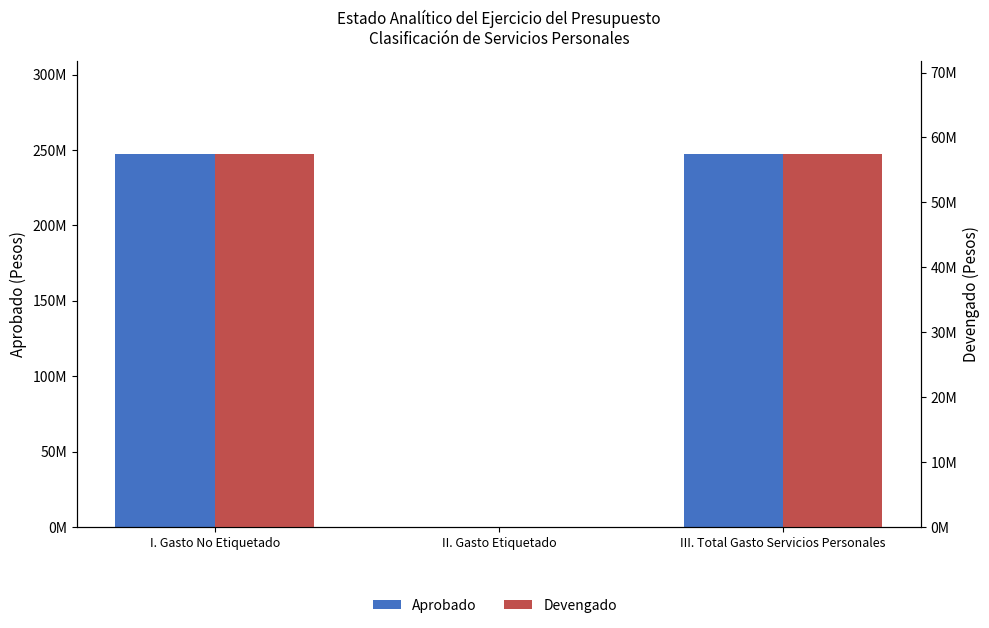

At which category does the chart reach its minimum across all series?

II. Gasto Etiquetado